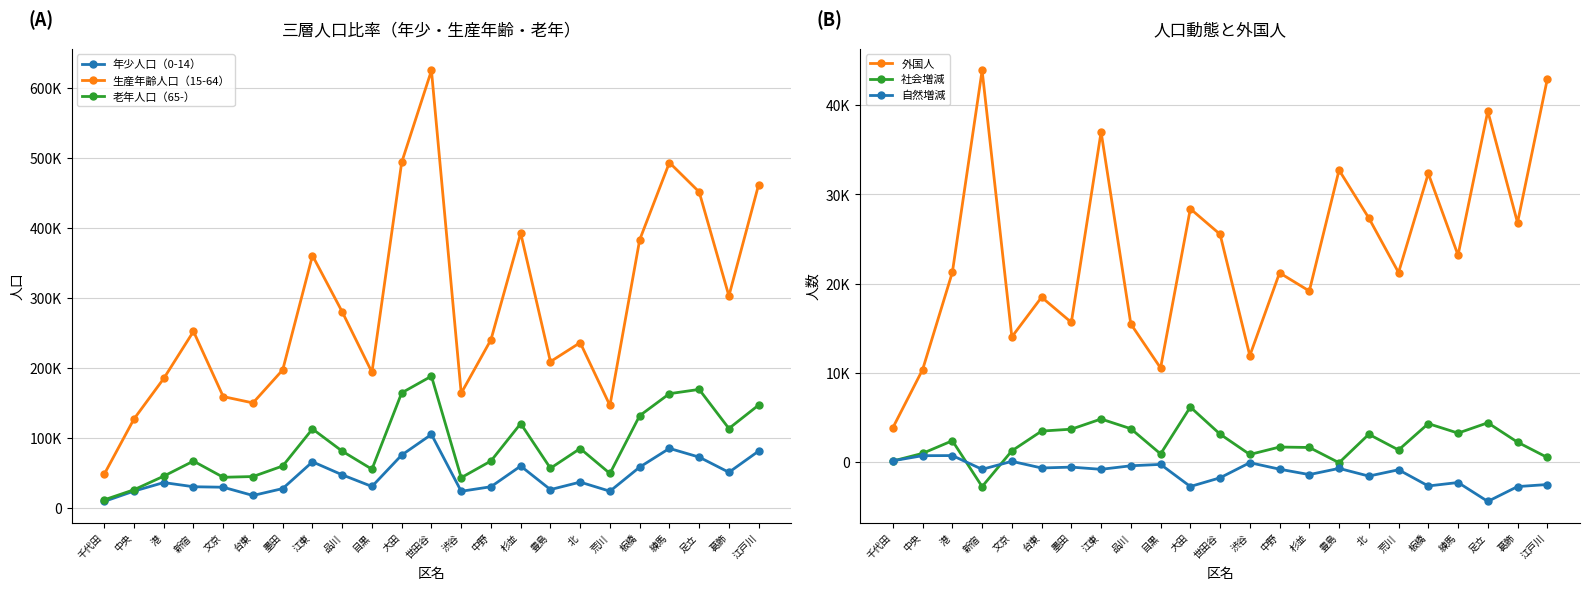

Where is 社会増減 nearest to the value 1713?

中野